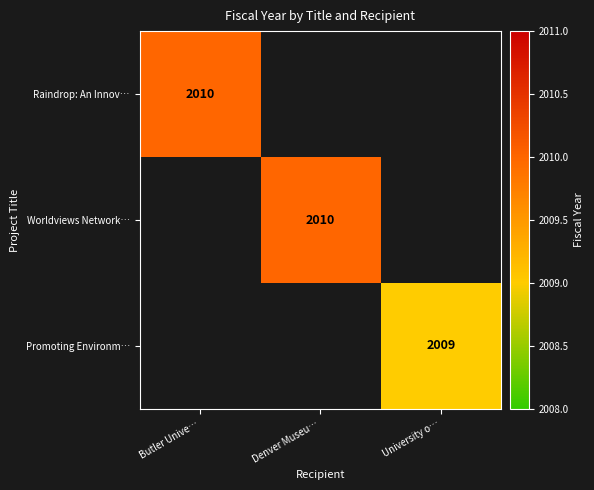

The Raindrop: An Innov… series shows 1235 at Butler Unive…. True or false?

False